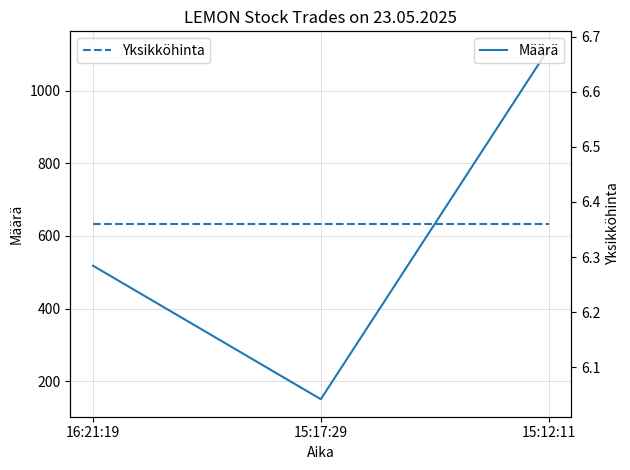

Reading right to left, what are all the values shown in this chart?

Määrä: 15:12:11=1116.0	15:17:29=150.0	16:21:19=518.0
Yksikköhinta: 15:12:11=6.4	15:17:29=6.4	16:21:19=6.4